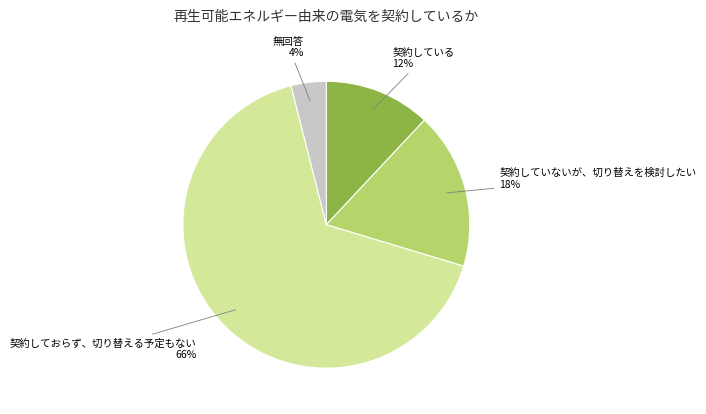

To the nearest percent, what is the difference between the largest and smallest slice percentages?

62%